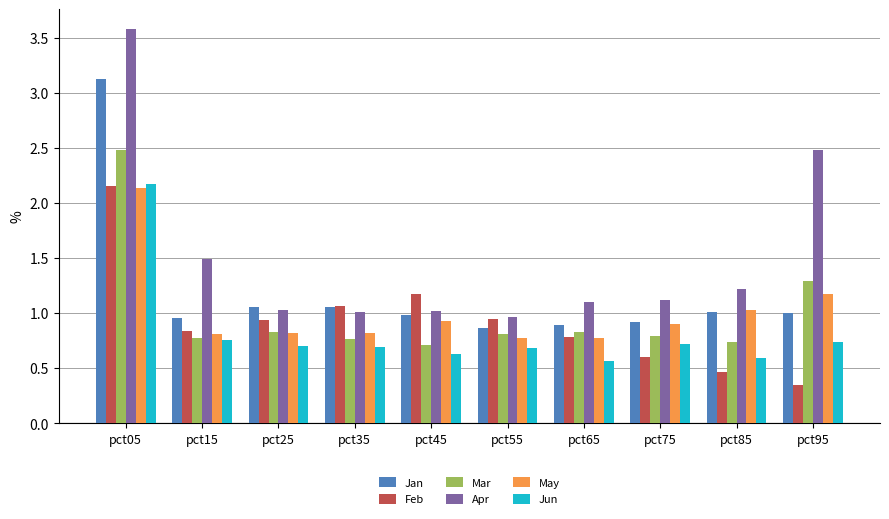

Which series has the largest range (max minus min)?

Apr